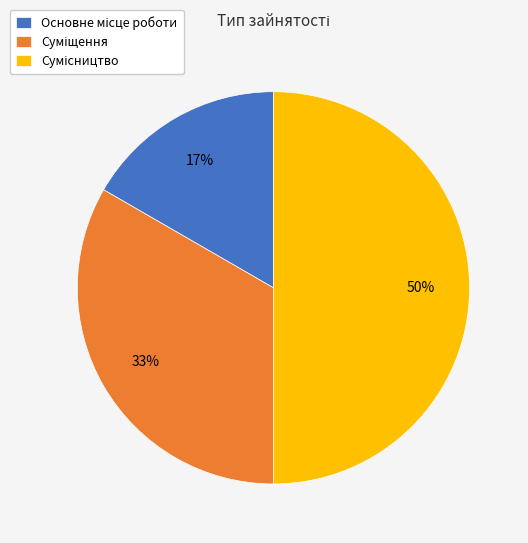

To the nearest percent, what is the average slice percentage?

33%